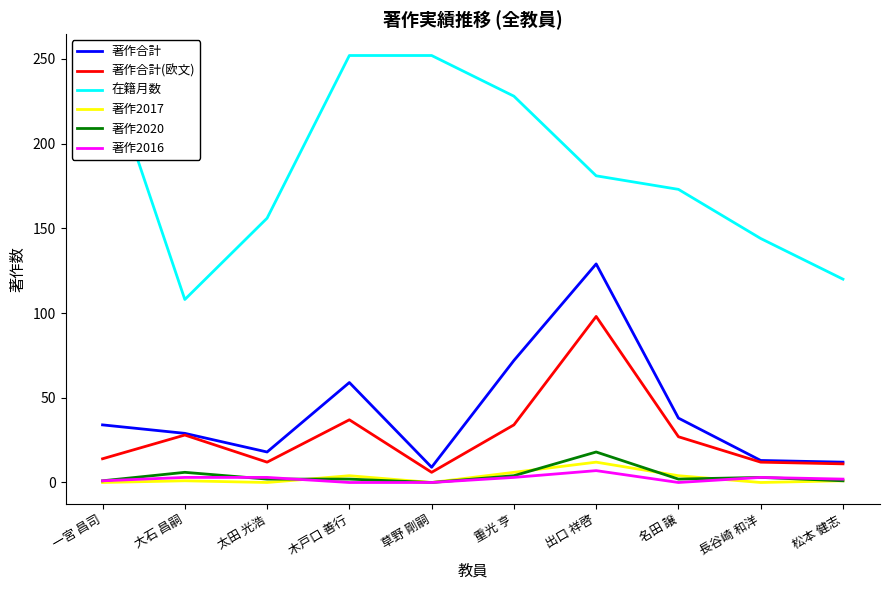

The value of 著作2016 at 松本 健志 is 1. True or false?

False